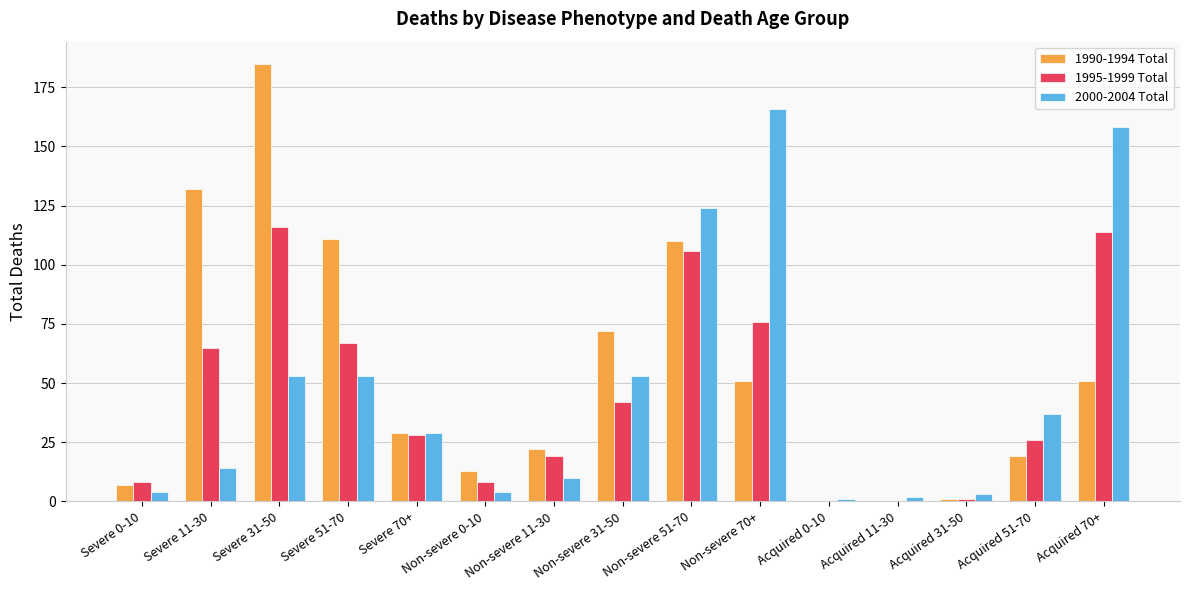

How many categories are shown in the chart?

15